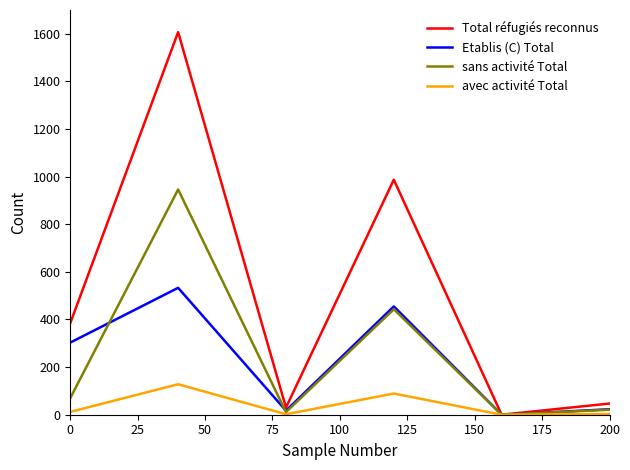

What are all the series names shown in the legend?

Total réfugiés reconnus, Etablis (C) Total, sans activité Total, avec activité Total